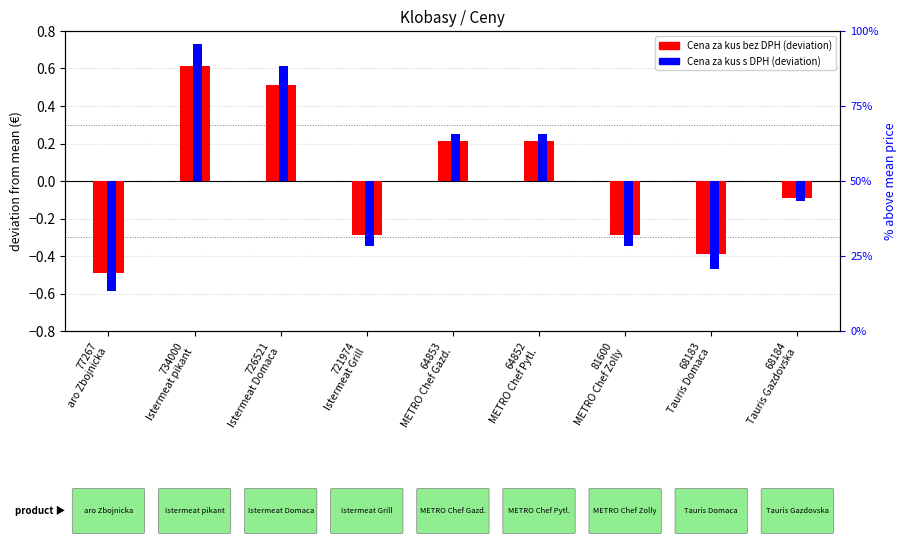

True or false: Cena za kus s DPH (dev.) has a value of -0.6 at 77267
aro Zbojnicka.

True